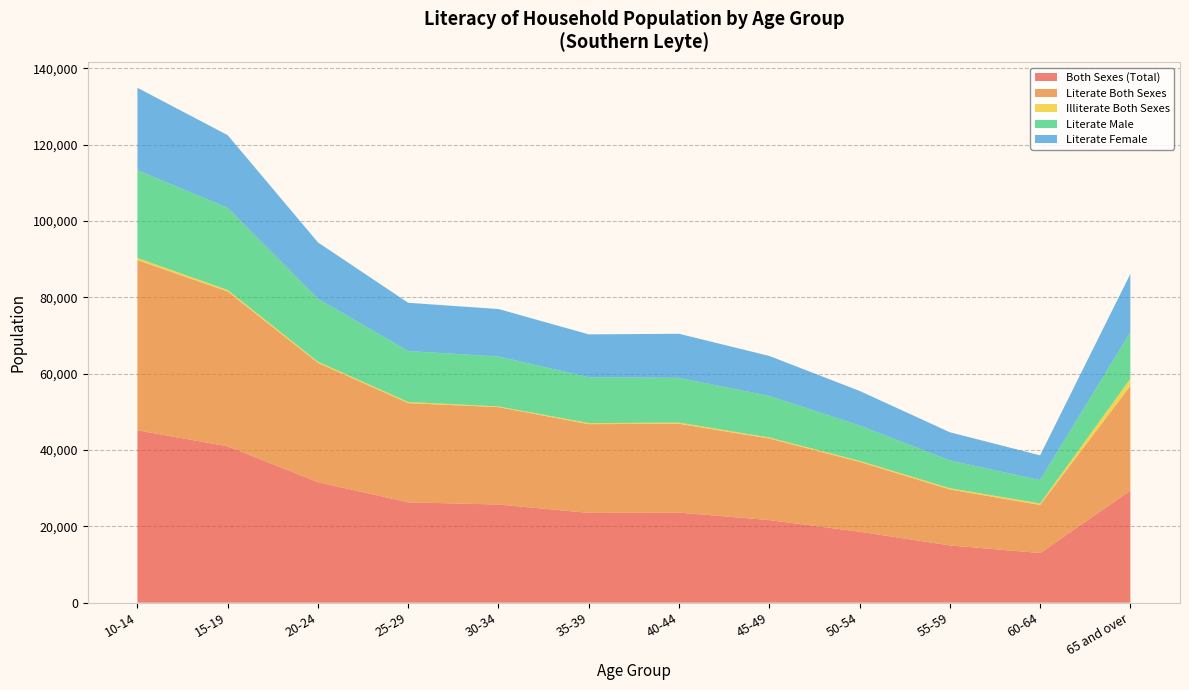

Reading right to left, transcribe all the data shown in this chart.

Both Sexes (Total): 29331	12991	14994	18585	21631	23586	23520	25703	26283	31553	40951	45148
Literate Both Sexes: 27452	12605	14655	18305	21366	23268	23243	25516	25987	31270	40566	44589
Illiterate Both Sexes: 1879	386	339	280	265	318	277	187	296	283	385	559
Literate Male: 12190	6124	7279	9250	10888	11722	12022	13080	13353	16518	21528	22997
Literate Female: 15262	6481	7376	9056	10479	11546	11221	12437	12635	14752	19038	21592